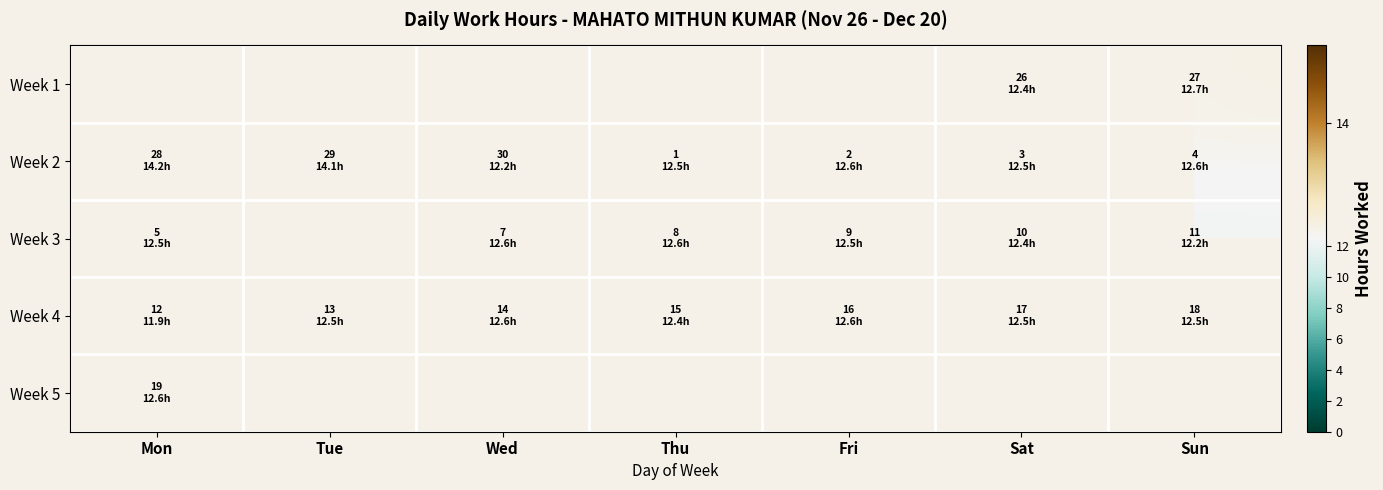

What is the approximate value of Week 1 at Sat?

12.4